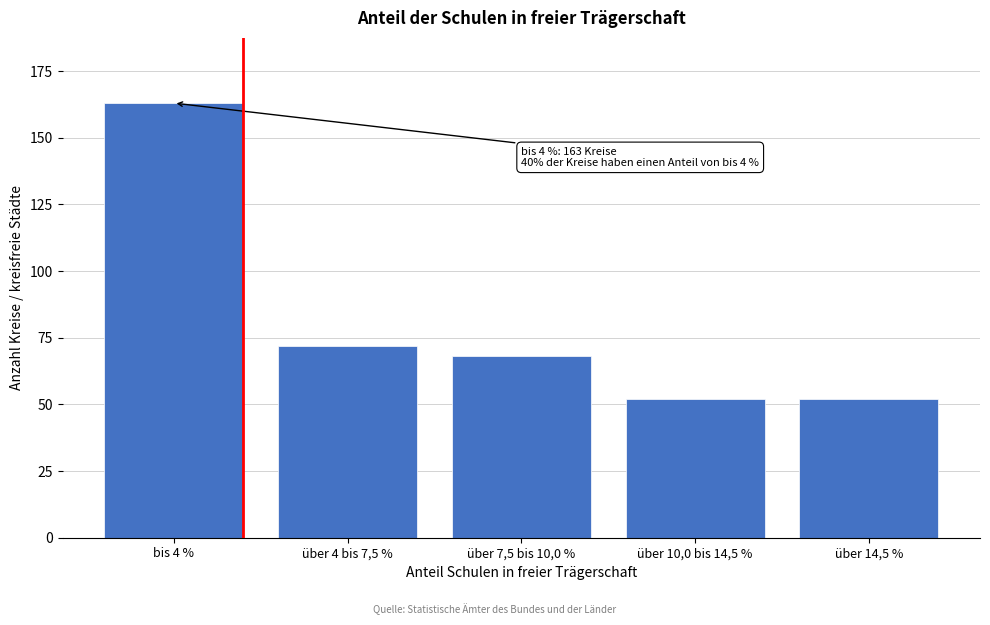

Reading right to left, transcribe all the data shown in this chart.

über 14,5 %=52	über 10,0 bis 14,5 %=52	über 7,5 bis 10,0 %=68	über 4 bis 7,5 %=72	bis 4 %=163